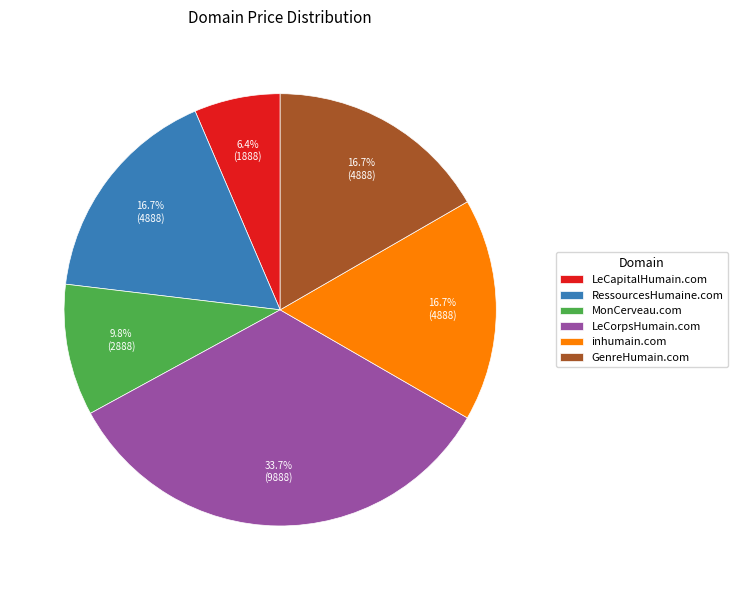

Is GenreHumain.com the majority of the pie?

No